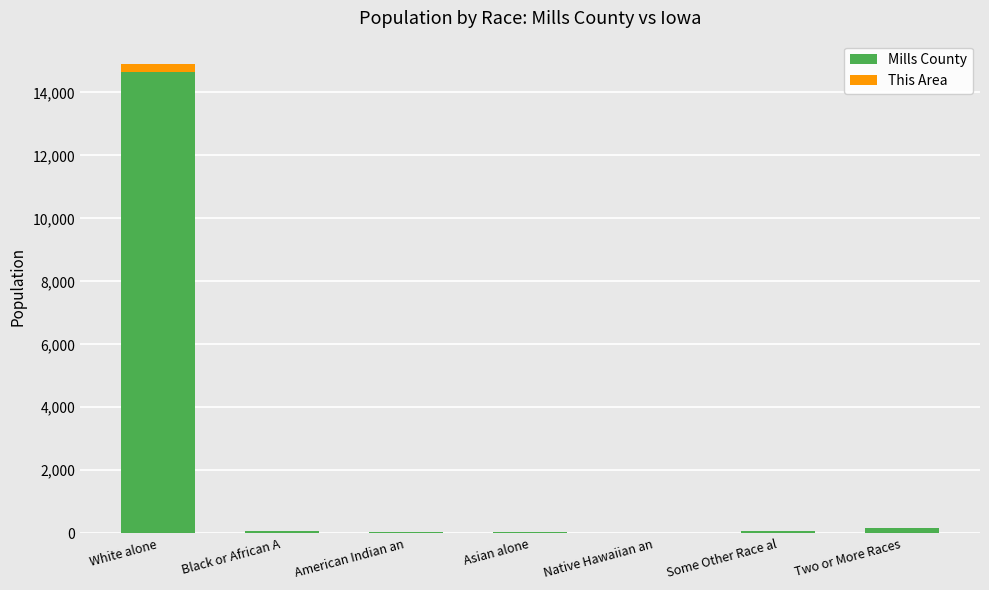

True or false: Mills County has a value of 57 at Black or African A.

True